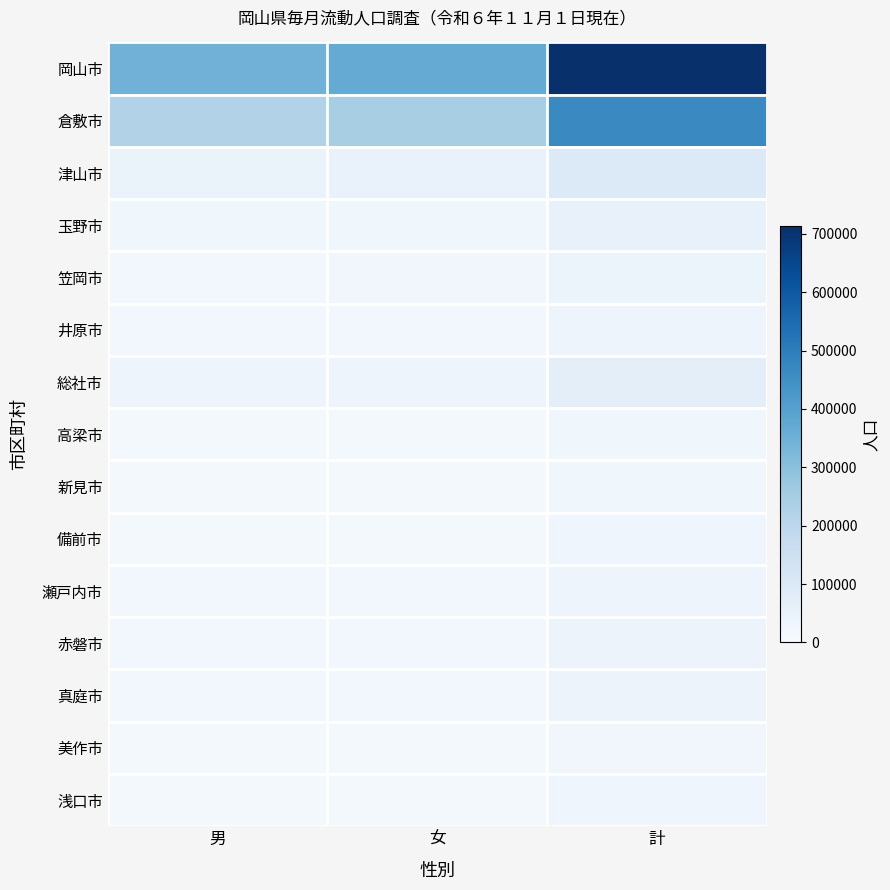

How many data points does each series have?

3